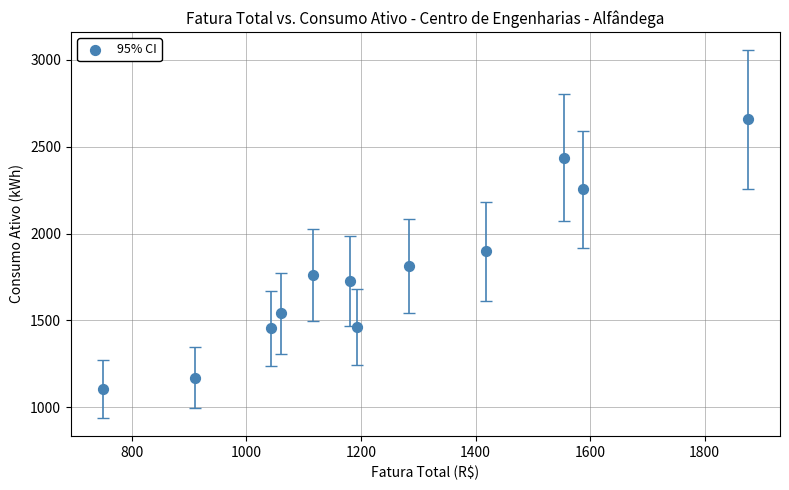

What is the range of Y values (max minus min)?

1551